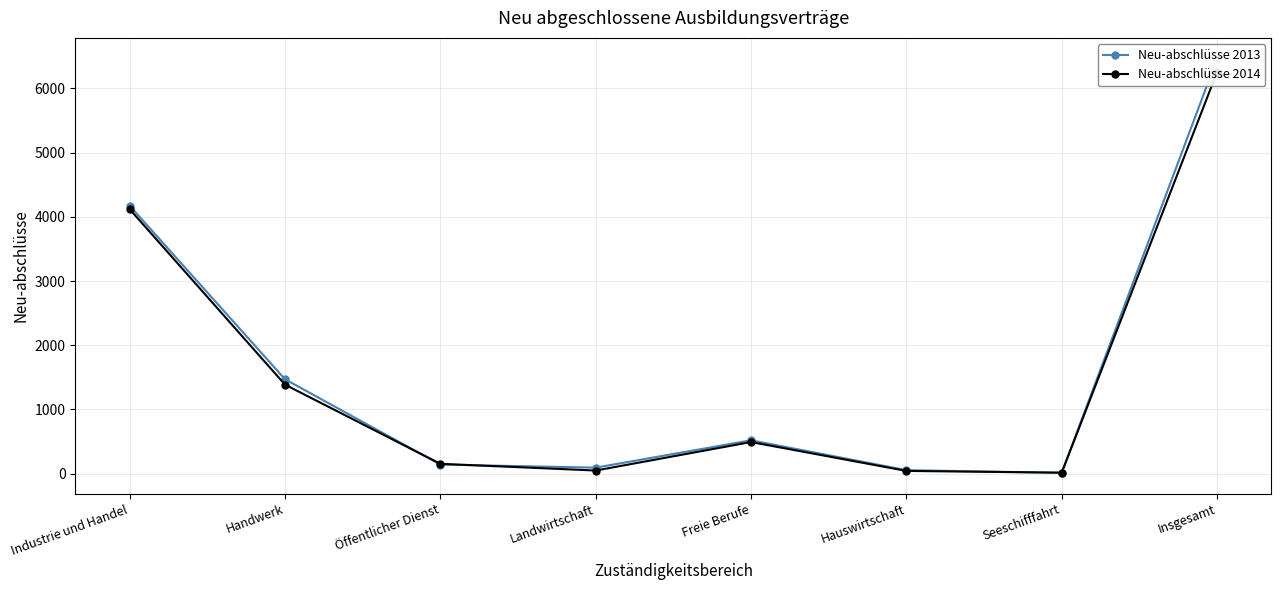

What is the label of the 3rd point from the right?

Hauswirtschaft